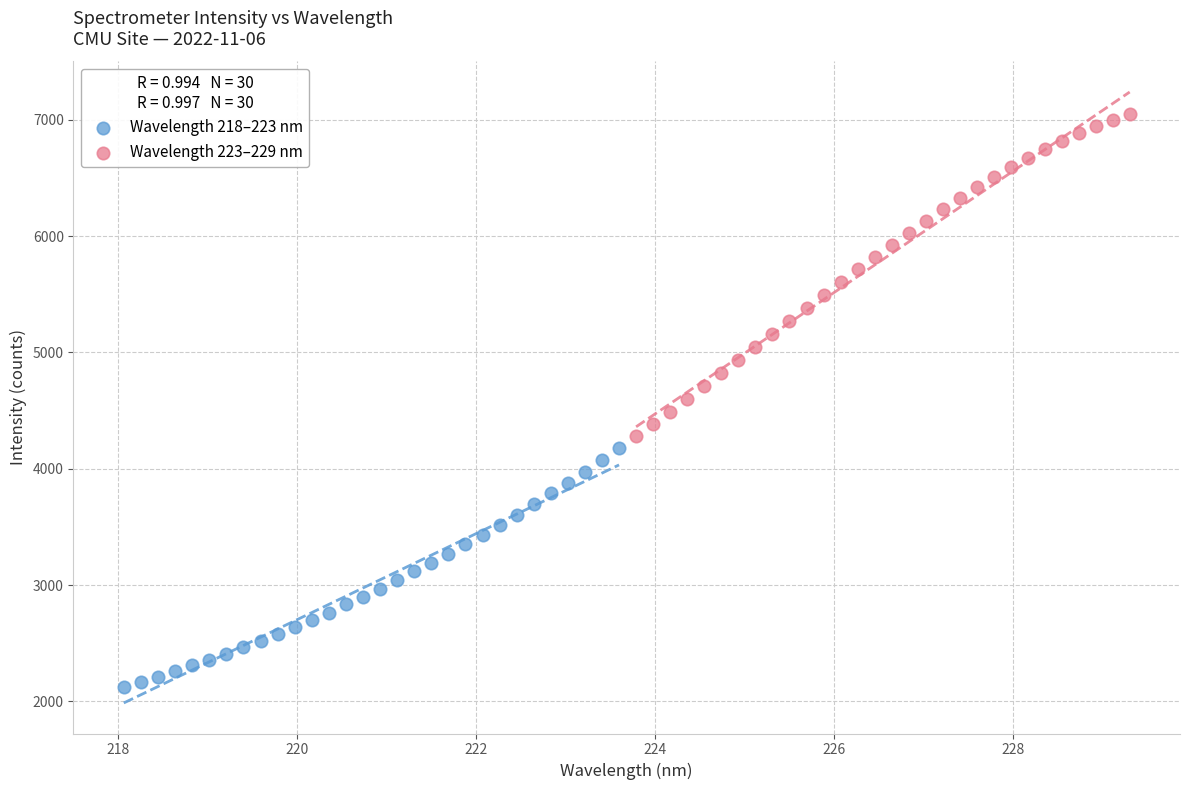

Which series reaches the minimum Y coordinate?

Wavelength 218–223 nm